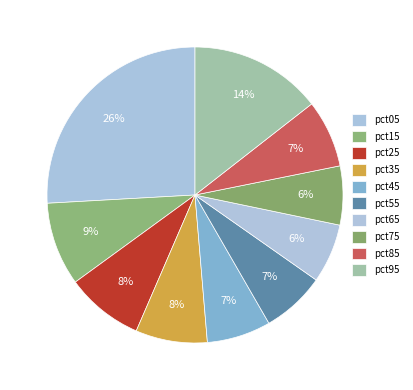

To the nearest percent, what percentage of the pie is pct05?

26%